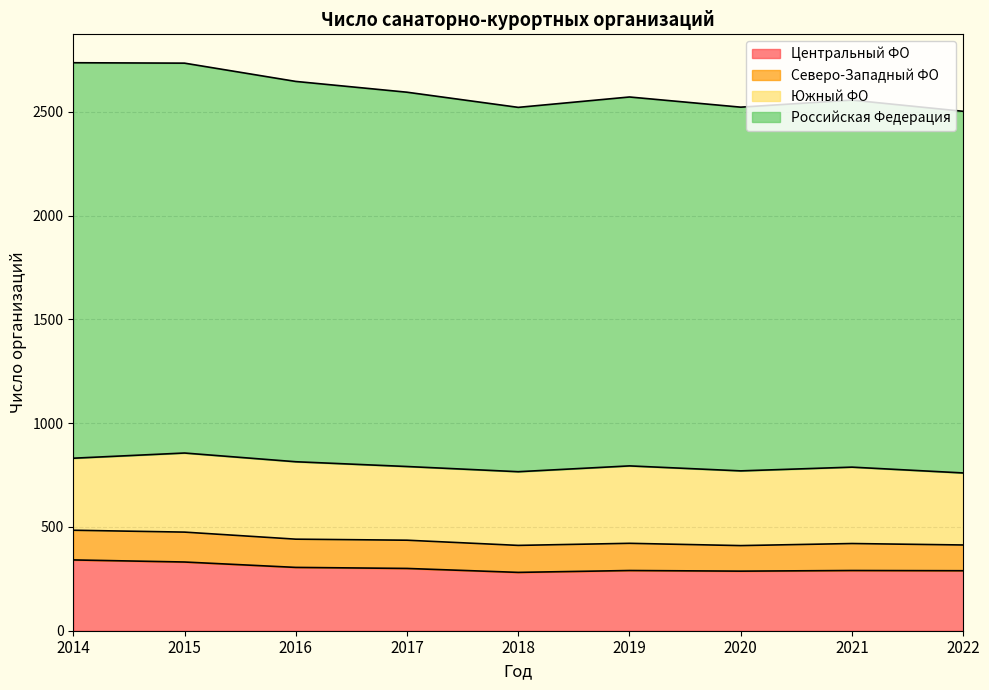

Where does the Центральный ФО series first go above 290?

2014